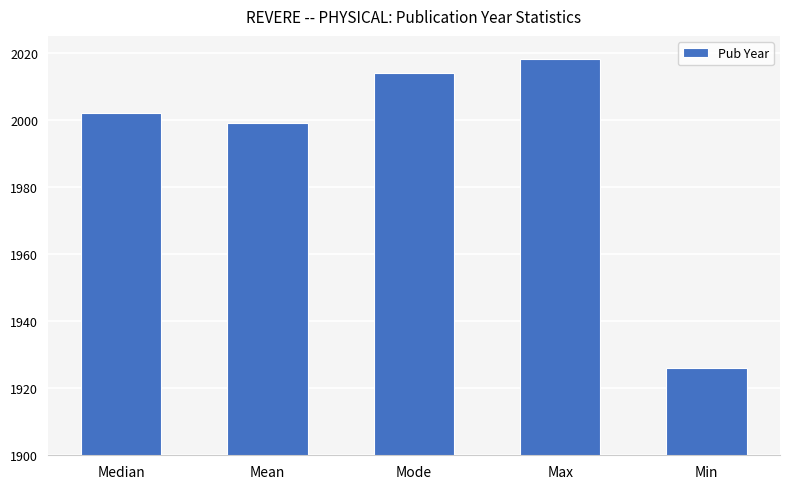

The chart shows a value of 3111 at Max. True or false?

False